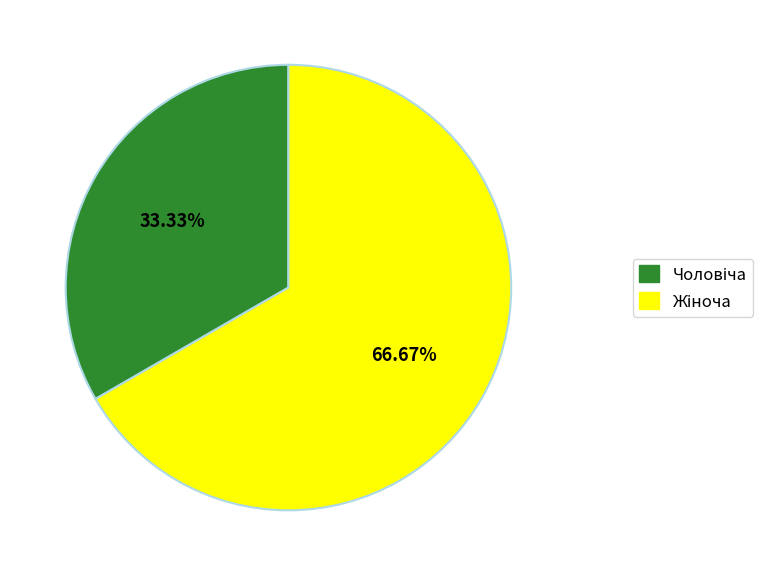

Is there a majority slice in this chart?

Yes